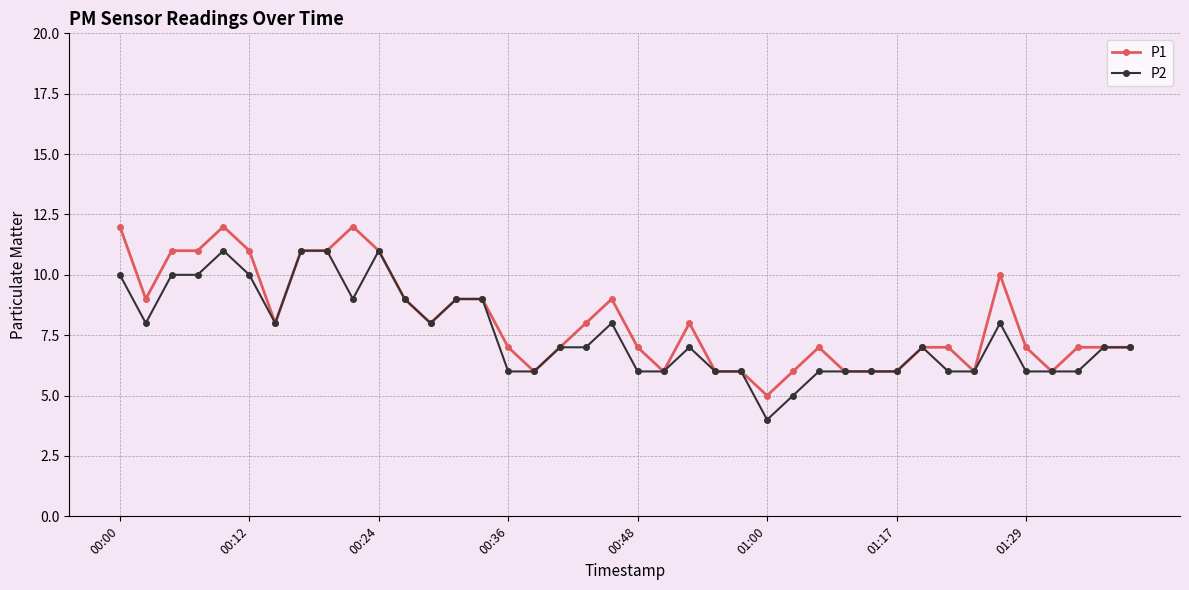

What is the lowest value of the P1 series?

5